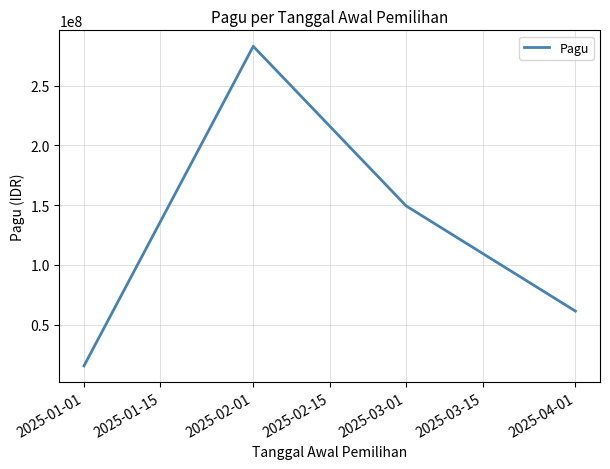

Reading left to right, what are all the values shown in this chart?

15581800	282789180	149326125	61366000